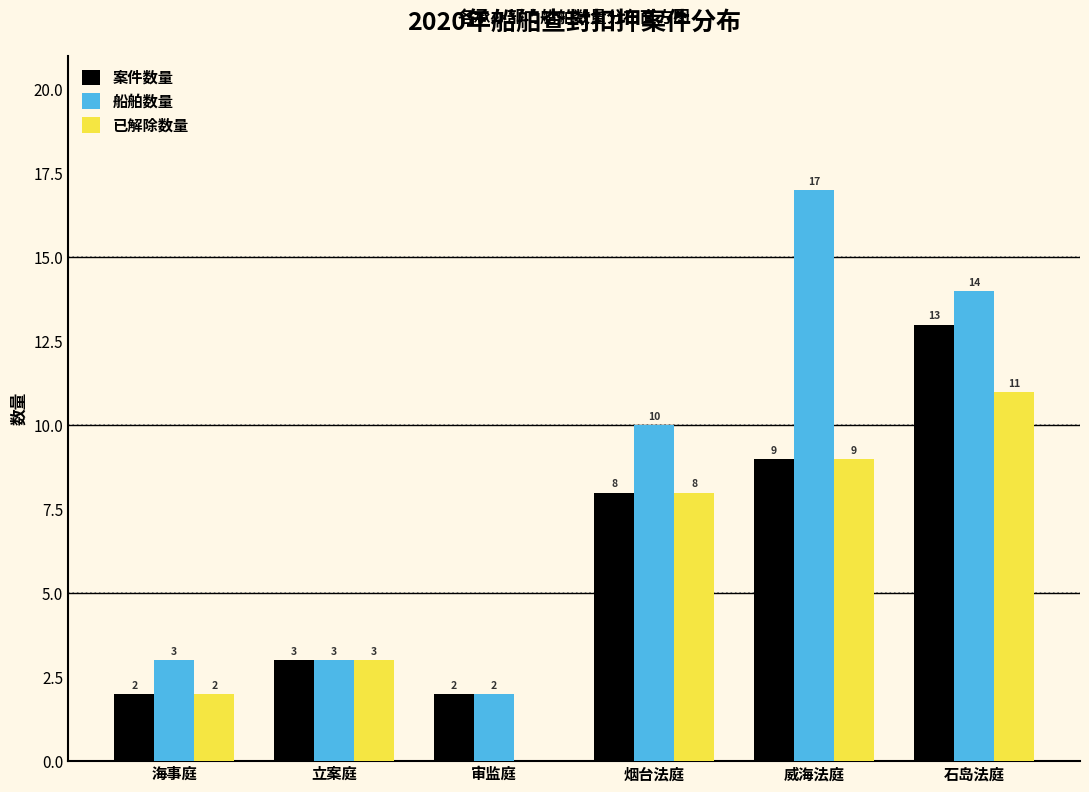

Reading left to right, list all the values displayed in this chart.

案件数量: 海事庭=2	立案庭=3	审监庭=2	烟台法庭=8	威海法庭=9	石岛法庭=13
船舶数量: 海事庭=3	立案庭=3	审监庭=2	烟台法庭=10	威海法庭=17	石岛法庭=14
已解除数量: 海事庭=2	立案庭=3	审监庭=0	烟台法庭=8	威海法庭=9	石岛法庭=11